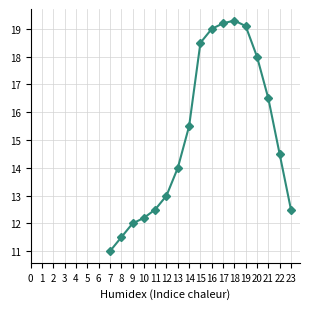

What is the difference between the maximum and minimum values?

8.3